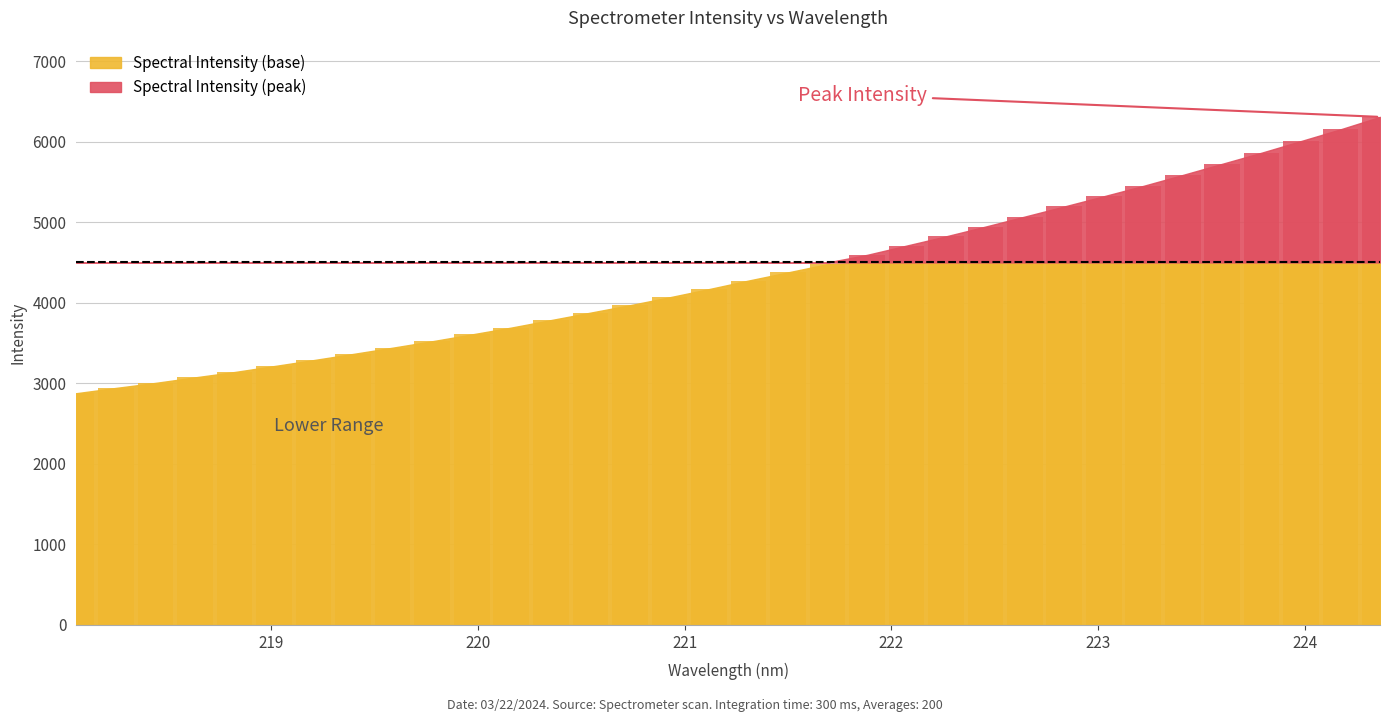

Reading left to right, list all the values displayed in this chart.

218.0596=2876.7	218.2508=2942.2	218.442=3004.6	218.6332=3073.3	218.8244=3139.7	219.0156=3213.3	219.2067=3287.8	219.3979=3364.1	219.589=3441.8	219.7801=3521.8	219.9712=3606.3	220.1623=3691.4	220.3533=3784.0	220.5444=3876.5	220.7354=3968.9	220.9264=4067.0	221.1174=4168.9	221.3083=4274.7	221.4993=4376.4	221.6902=4478.6	221.8812=4593.7	222.0721=4708.6	222.263=4823.8	222.4538=4944.8	222.6447=5069.6	222.8355=5194.9	223.0264=5321.7	223.2172=5450.1	223.408=5585.9	223.5987=5724.3	223.7895=5862.7	223.9802=6007.3	224.1709=6152.8	224.3616=6307.0